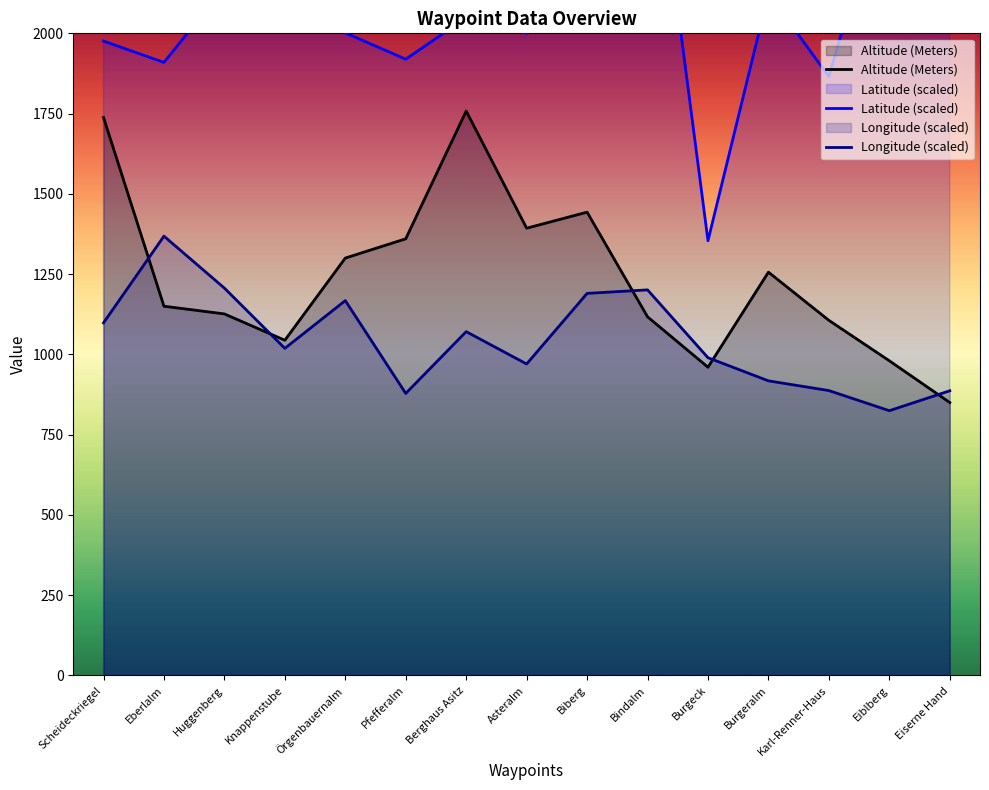

What is the label of the 15th point from the left?

Eiserne Hand